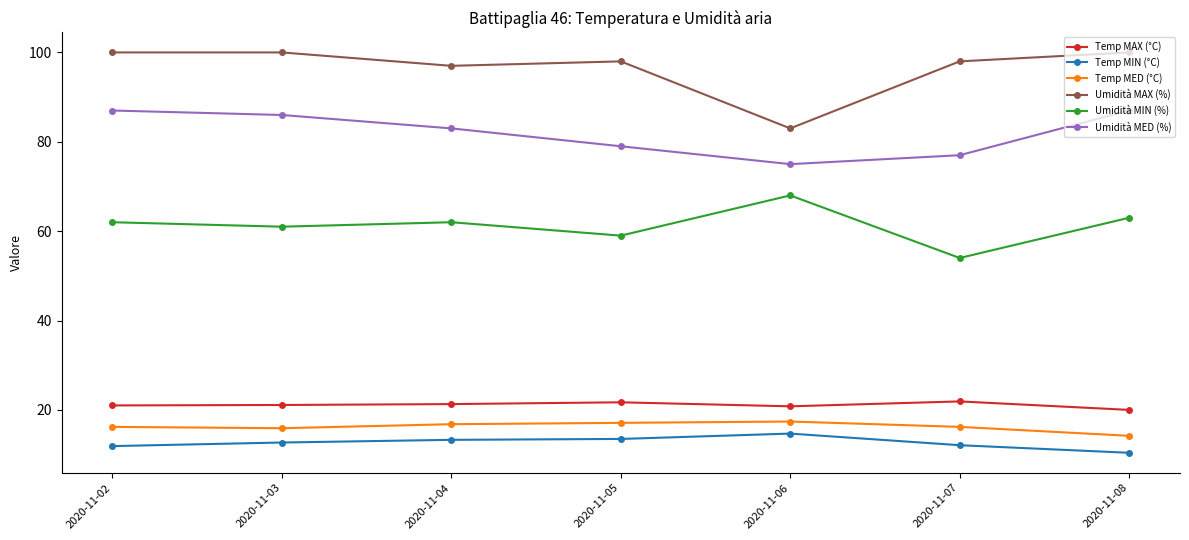

True or false: Umidità MED (%) has more than 1 interior local peaks.

False